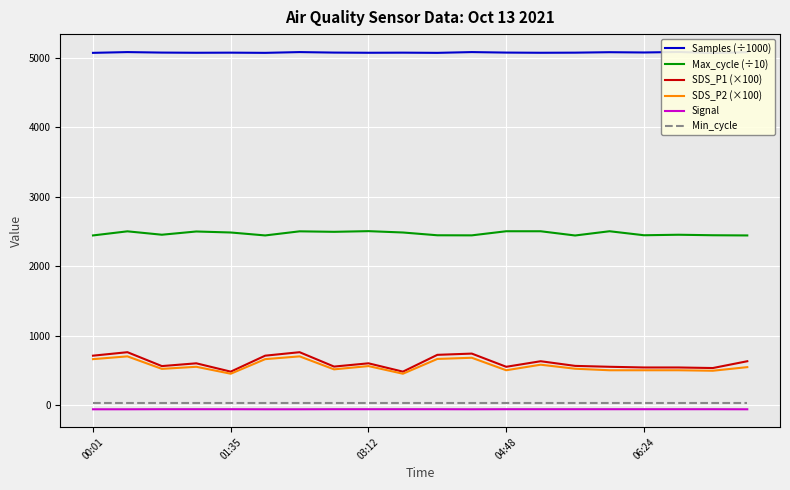

True or false: SDS_P2 (×100) and Min_cycle intersect in this chart.

False